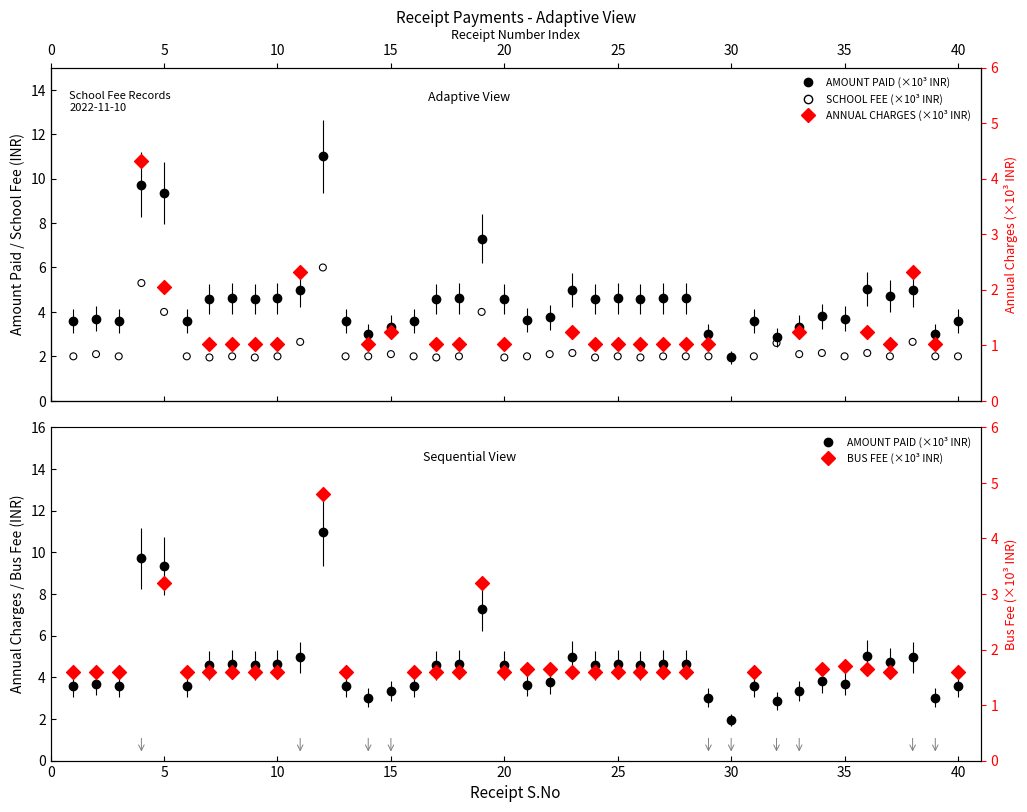

Which series contains the highest Y value?

AMOUNT PAID